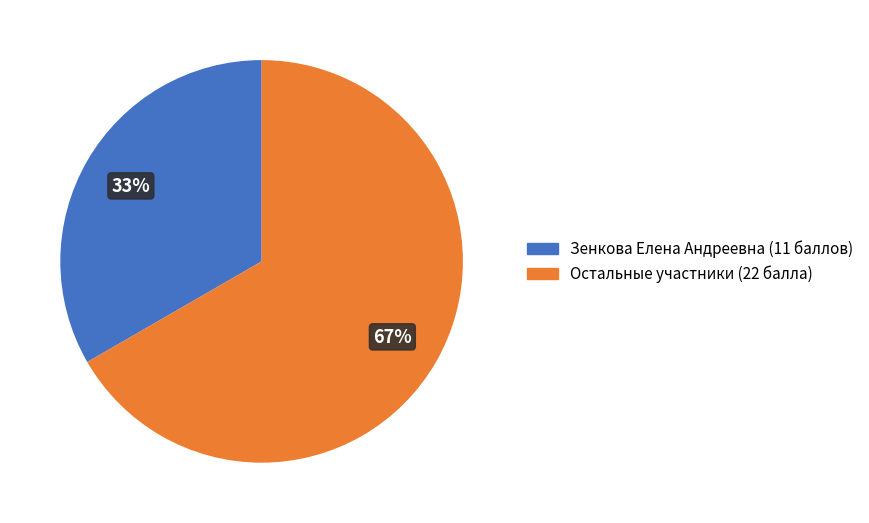

Does any single category account for the majority?

Yes